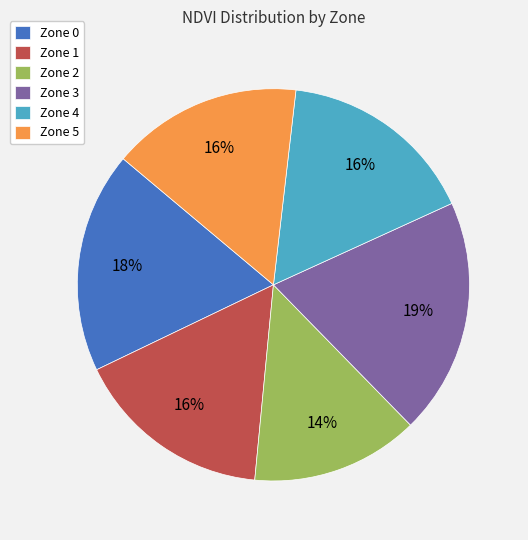

Is it true that Zone 4 is 16% of the pie?

True